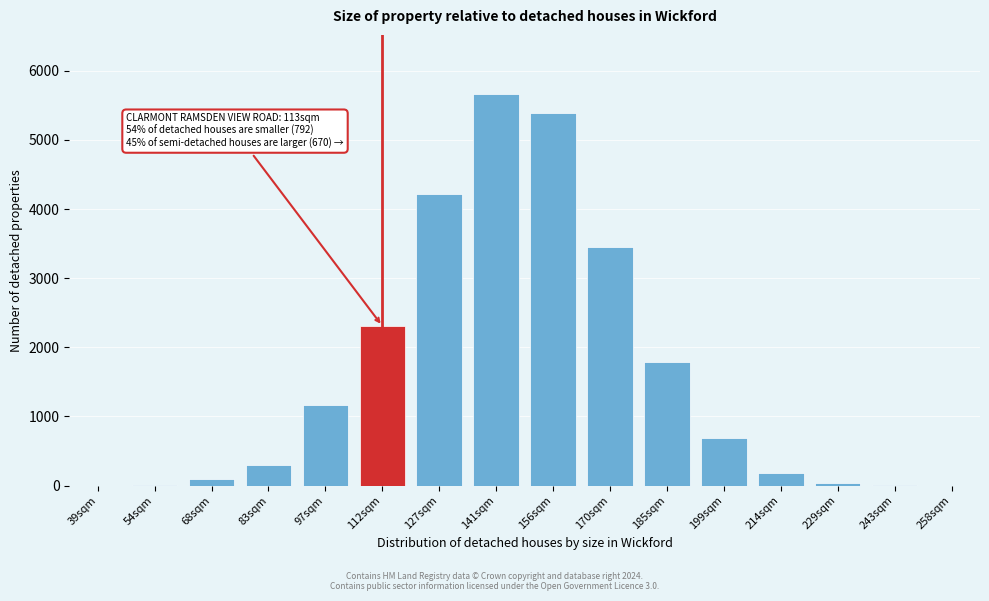

What is the sum of all values?

25330